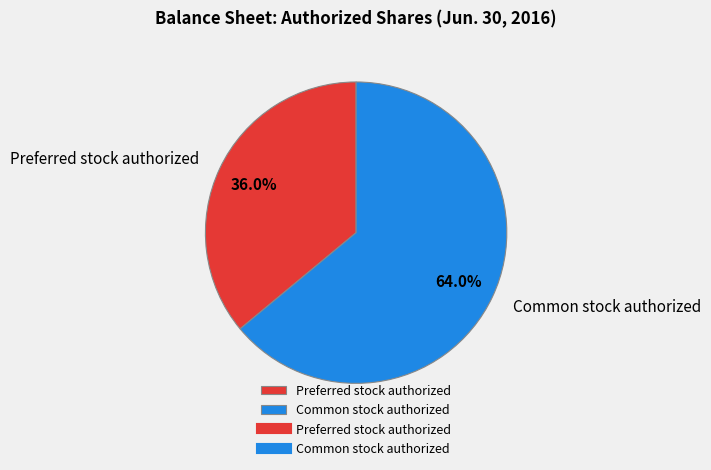

Which slice is the largest?

Common stock authorized